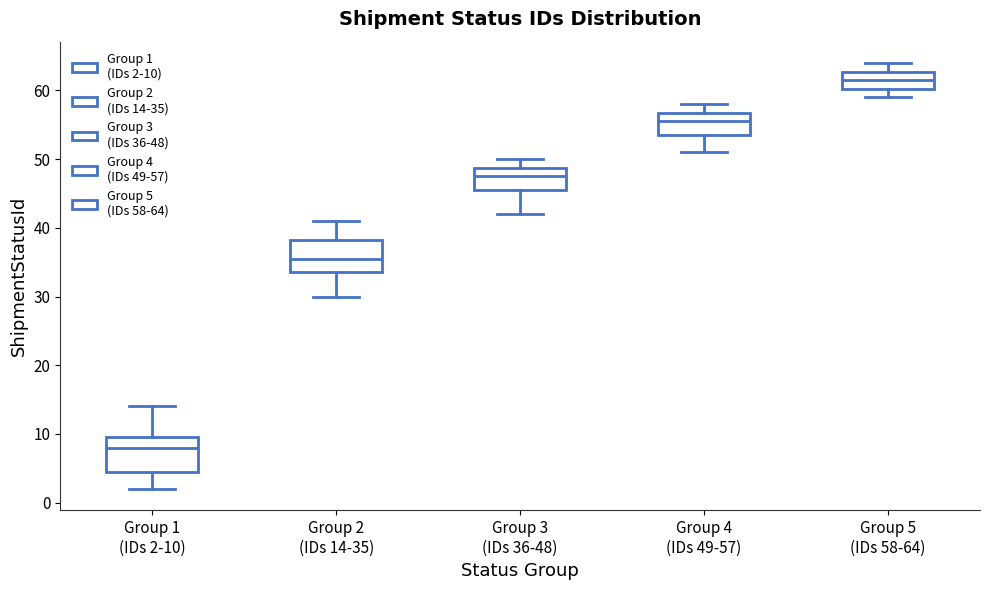

Reading left to right, transcribe this box plot: for each box, give where its median line is, the range the box spans, and where its two whiskers end, as read against the y-axis. The values are not printed on the chart, so give them approximately, as read against the axis.

Group 1 (IDs 2-10): median 8, box 5 to 10, whiskers 2 to 14
Group 2 (IDs 14-35): median 36, box 34 to 38, whiskers 30 to 41
Group 3 (IDs 36-48): median 48, box 46 to 49, whiskers 42 to 50
Group 4 (IDs 49-57): median 56, box 54 to 57, whiskers 51 to 58
Group 5 (IDs 58-64): median 62, box 60 to 63, whiskers 59 to 64